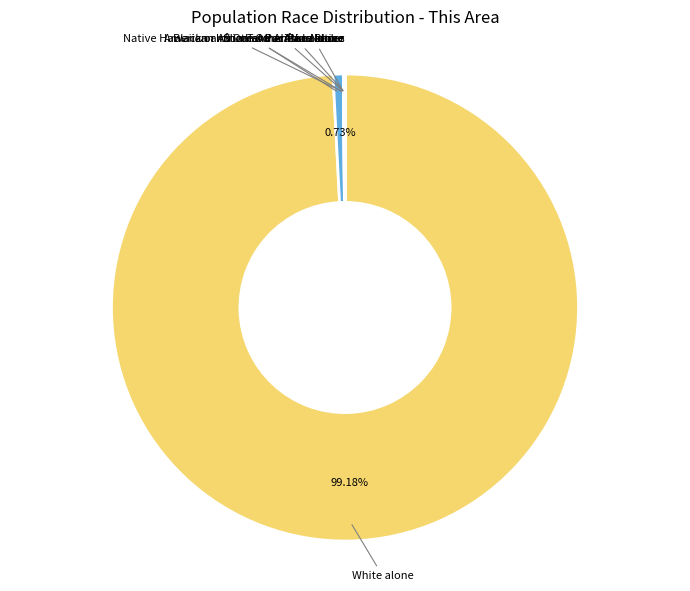

Does any single category account for the majority?

Yes